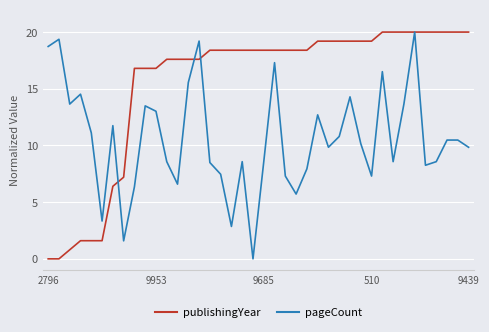

What is the highest value of the publishingYear series?

20.0